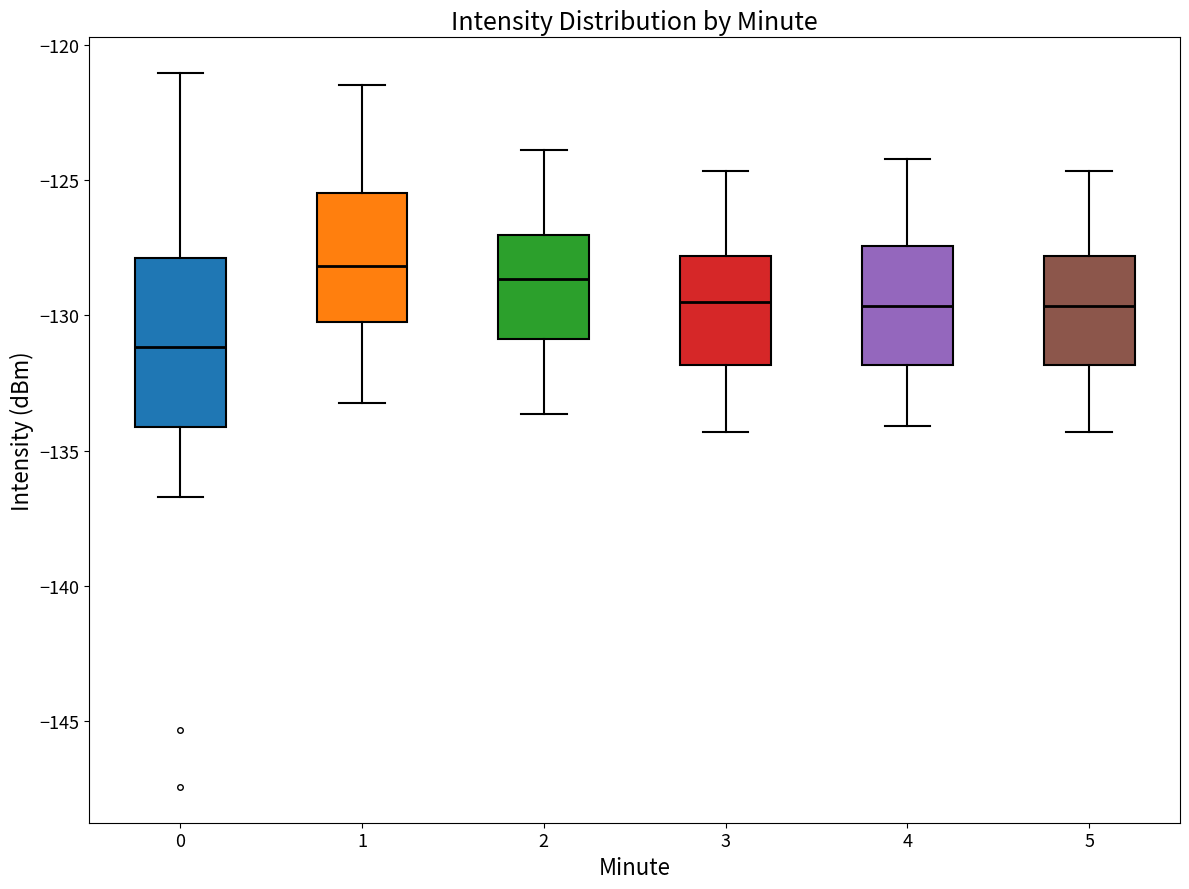

Comparing the boxes themselves (not the whiskers), which one is the tallest?

0